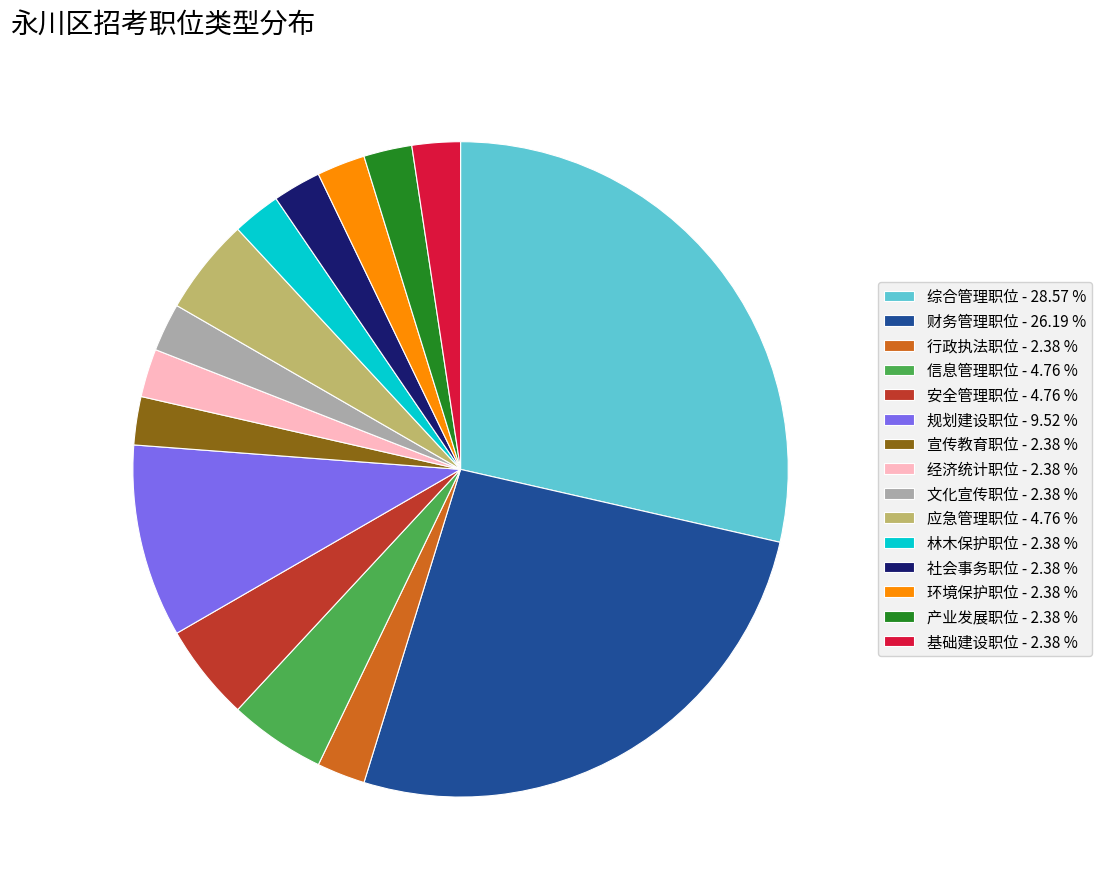

How many slices are in this pie chart?

15